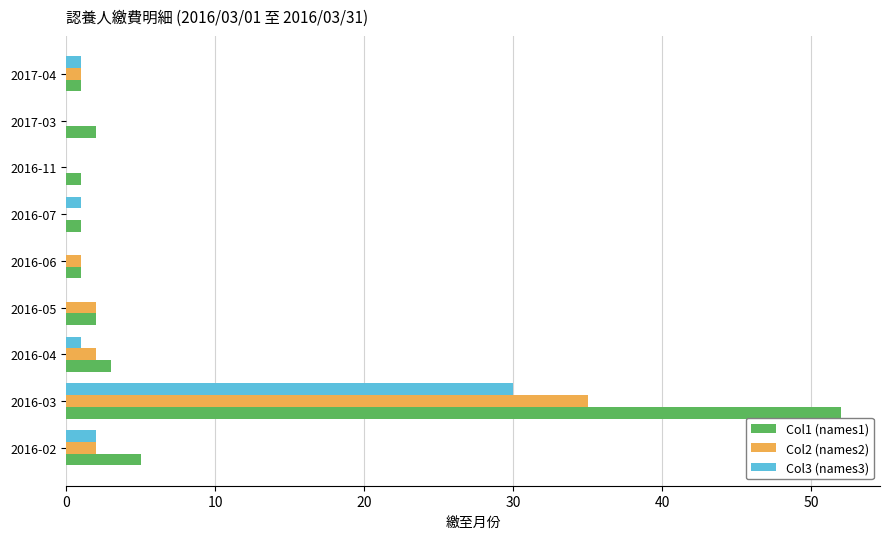

Is the value of Col3 (names3) at 2016-06 greater than the value of Col2 (names2) at 2016-02?

No